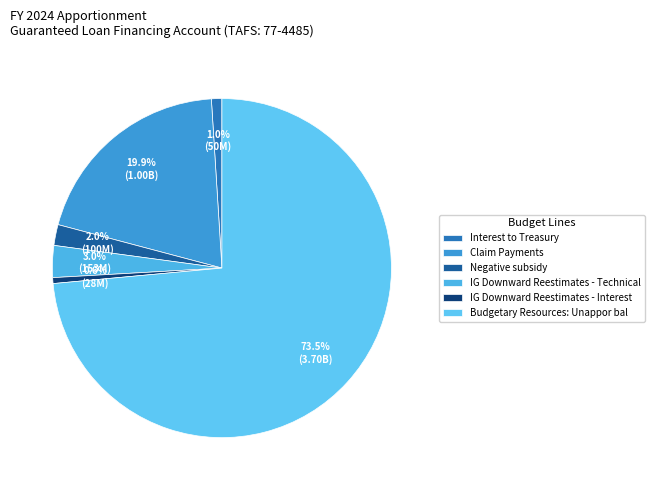

The IG Downward Reestimates - Interest slice represents 1% of the pie. True or false?

True